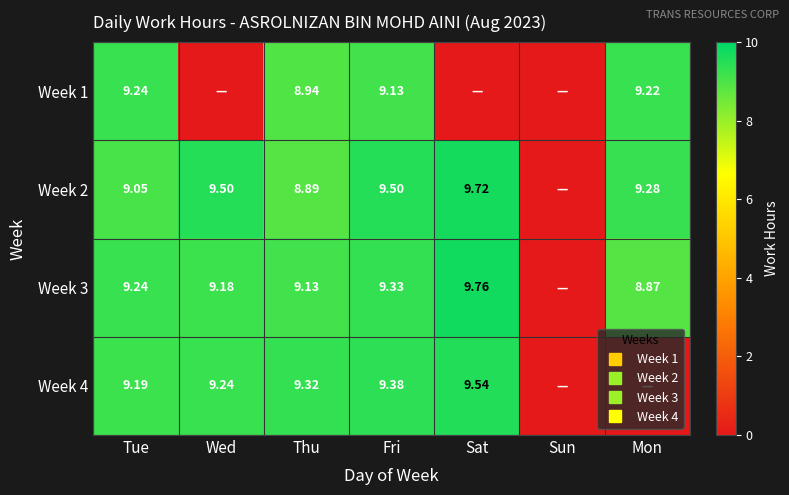

Which series changed the most between Sat and Sun?

Week 3